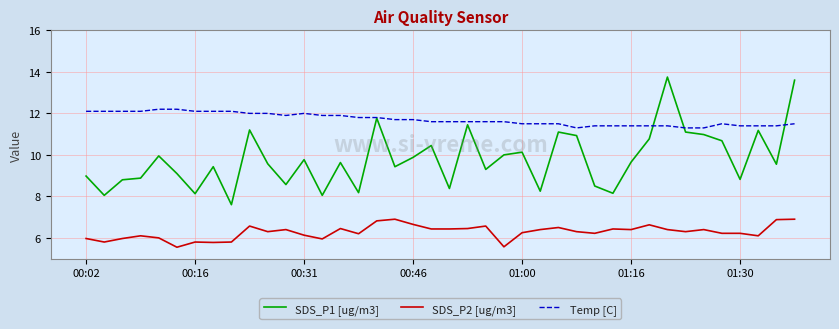

Rank the series by their maximum value, from highest to lowest.

SDS_P1 [ug/m3], Temp [C], SDS_P2 [ug/m3]